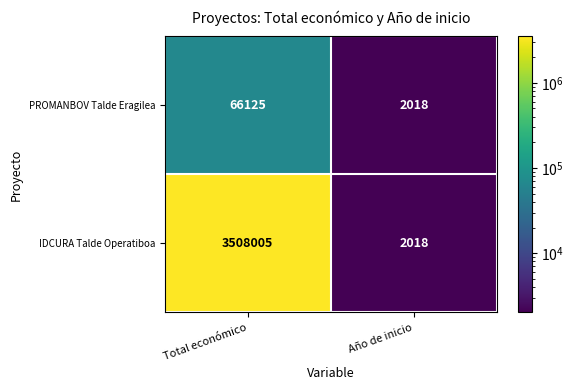

The value of IDCURA Talde Operatiboa at Total económico is 3508005. True or false?

True